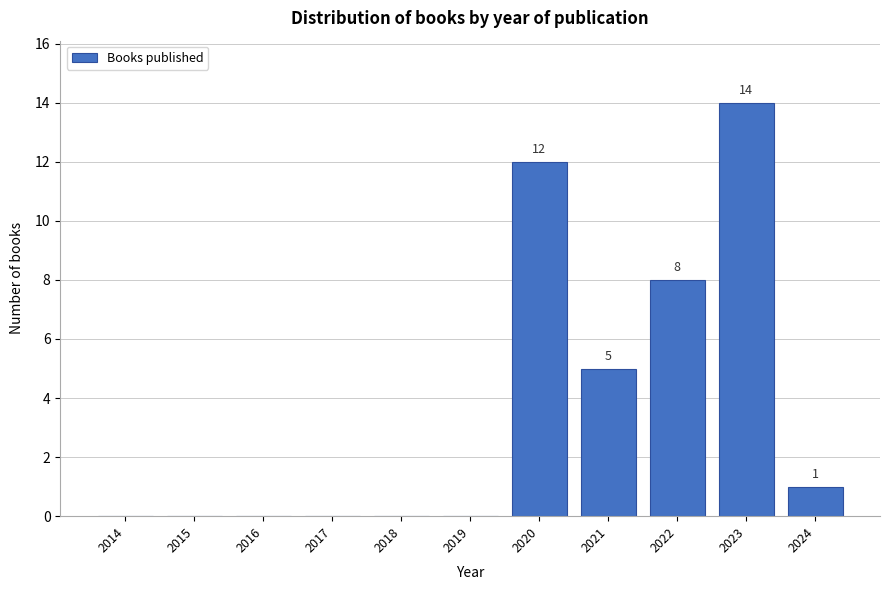

Reading left to right, transcribe all the data shown in this chart.

2014=0	2015=0	2016=0	2017=0	2018=0	2019=0	2020=12	2021=5	2022=8	2023=14	2024=1